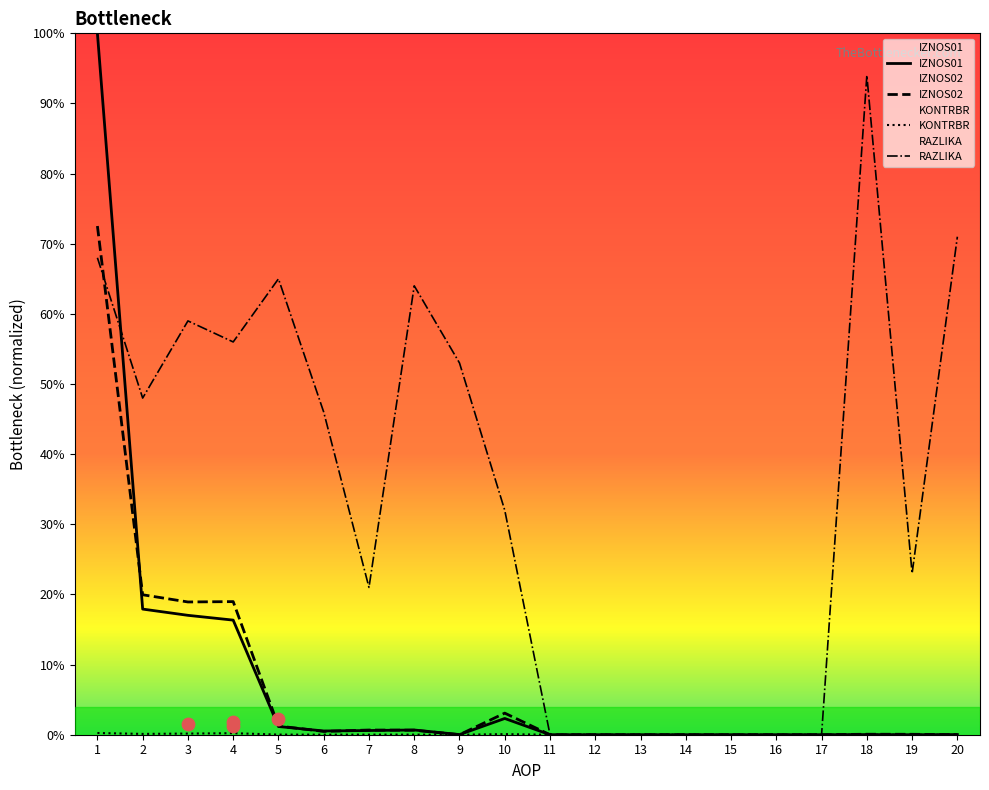

At how many categories does at least one series exceed 0?

13